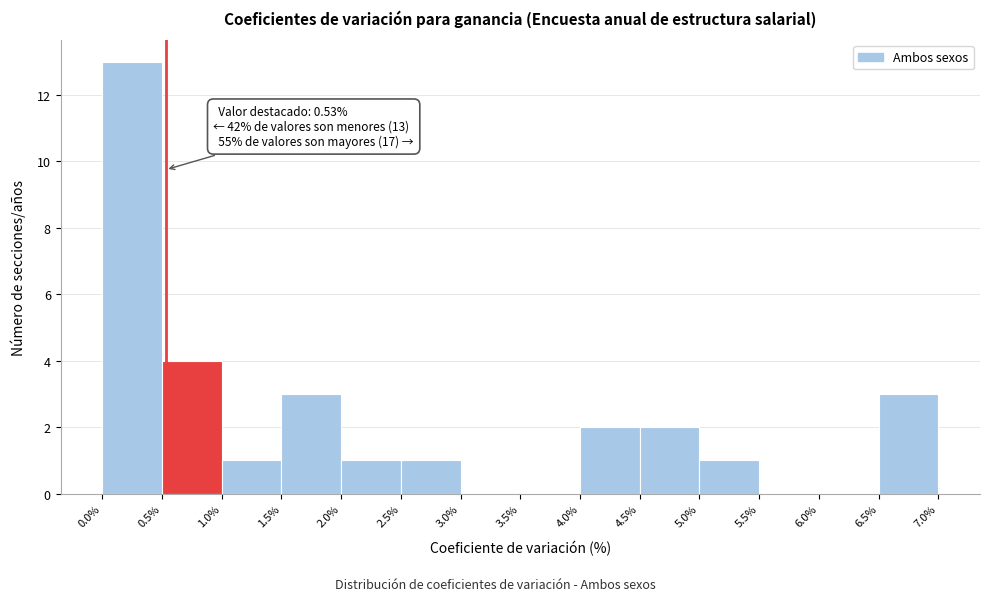

Which range on the x-axis has the tallest bar?

0.0% to 0.5%